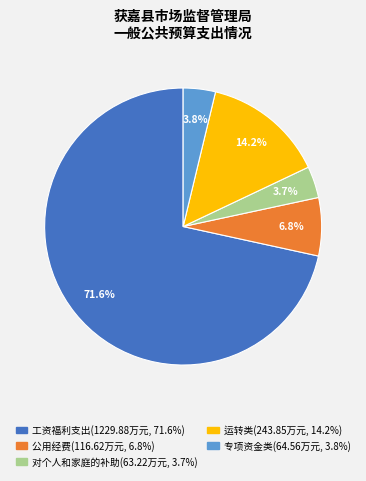

Is there any slice that represents more than half of the pie?

Yes